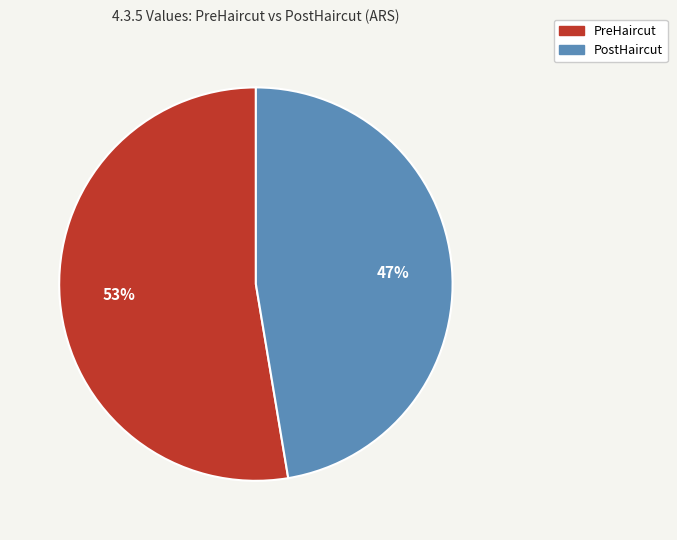

Rank the categories by value from highest to lowest.

PreHaircut, PostHaircut